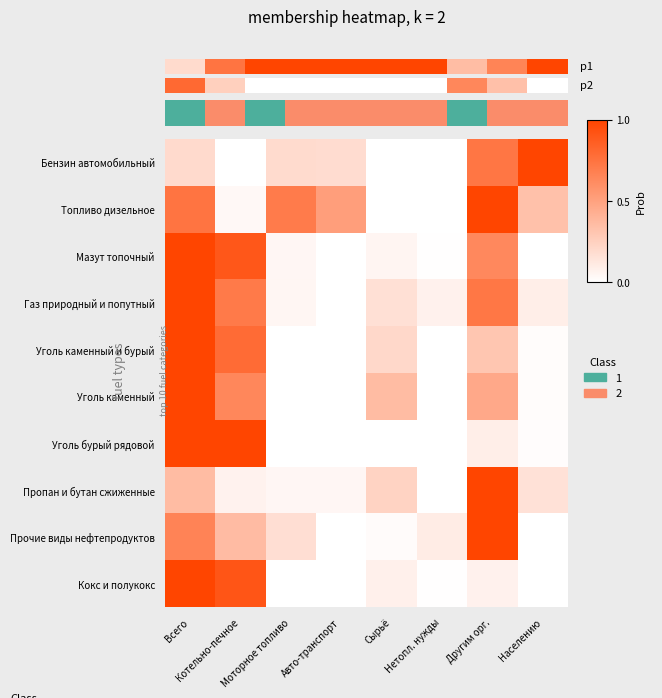

What is the sum of all Уголь каменный values?

2.5